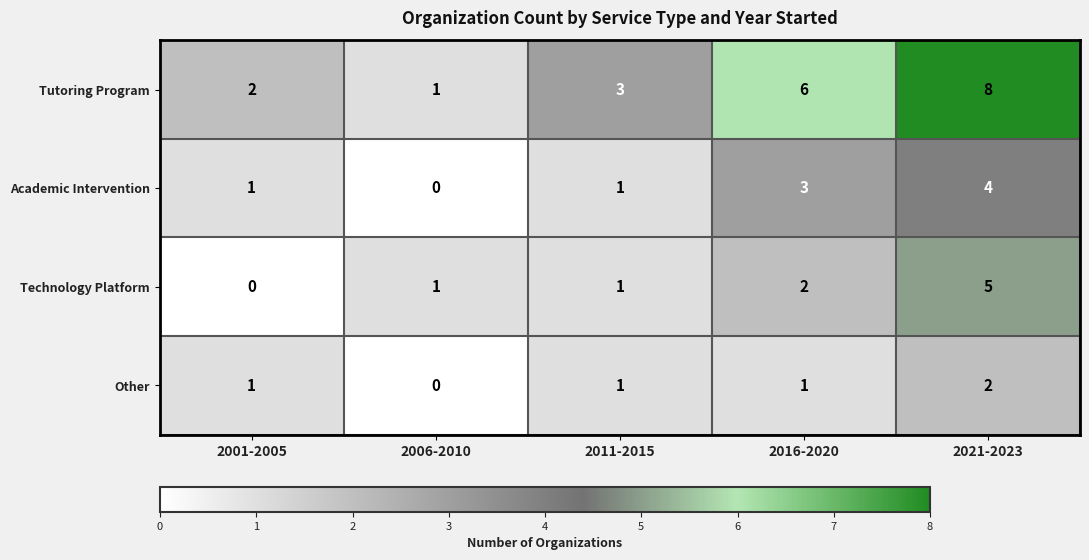

Count the number of categories in the chart.

5